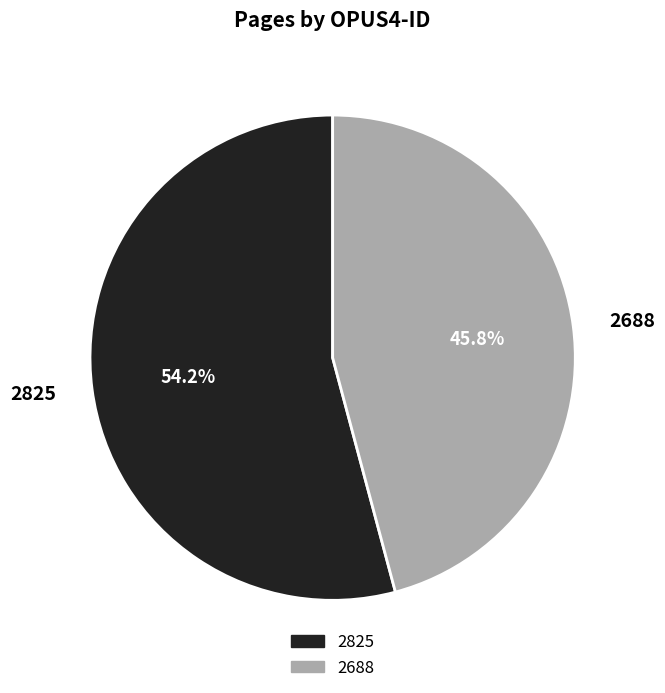

Which category has the smallest portion of the pie?

2688